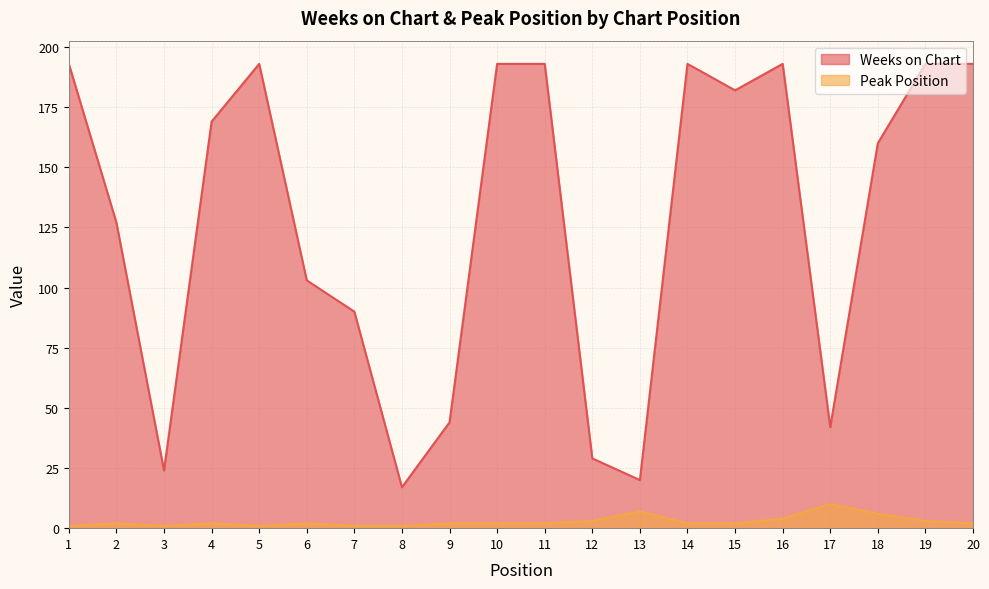

At which label does Peak Position reach its minimum?

1